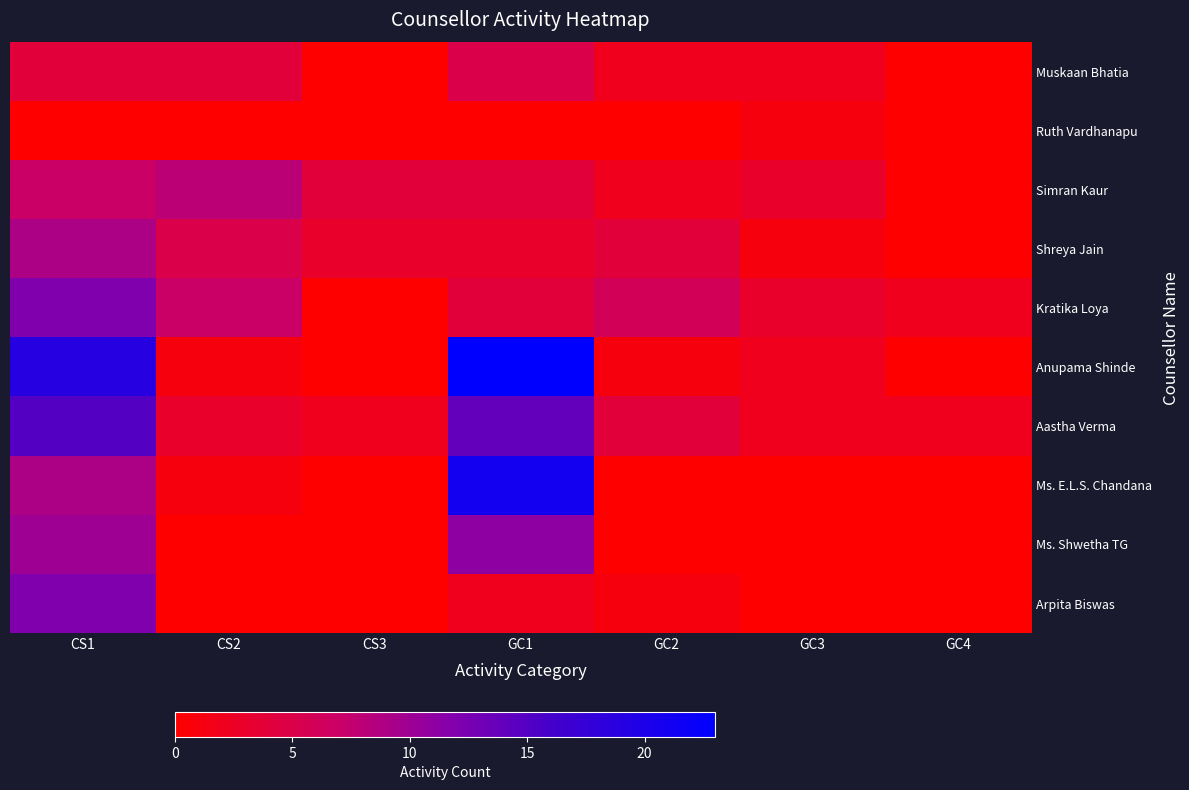

Reading left to right, what are all the values shown in this chart?

Muskaan Bhatia: CS1=4	CS2=4	CS3=0	GC1=5	GC2=2	GC3=2	GC4=0
Ruth Vardhanapu: CS1=0	CS2=0	CS3=0	GC1=0	GC2=0	GC3=1	GC4=0
Simran Kaur: CS1=7	CS2=8	CS3=4	GC1=4	GC2=2	GC3=3	GC4=0
Shreya Jain: CS1=9	CS2=5	CS3=3	GC1=3	GC2=4	GC3=1	GC4=0
Kratika Loya: CS1=12	CS2=7	CS3=0	GC1=4	GC2=6	GC3=3	GC4=2
Anupama Shinde: CS1=19	CS2=1	CS3=0	GC1=23	GC2=1	GC3=2	GC4=0
Aastha Verma: CS1=15	CS2=3	CS3=2	GC1=14	GC2=4	GC3=2	GC4=2
Ms. E.L.S. Chandana: CS1=9	CS2=1	CS3=0	GC1=21	GC2=0	GC3=0	GC4=0
Ms. Shwetha TG: CS1=10	CS2=0	CS3=0	GC1=11	GC2=0	GC3=0	GC4=0
Arpita Biswas: CS1=12	CS2=0	CS3=0	GC1=2	GC2=1	GC3=0	GC4=0